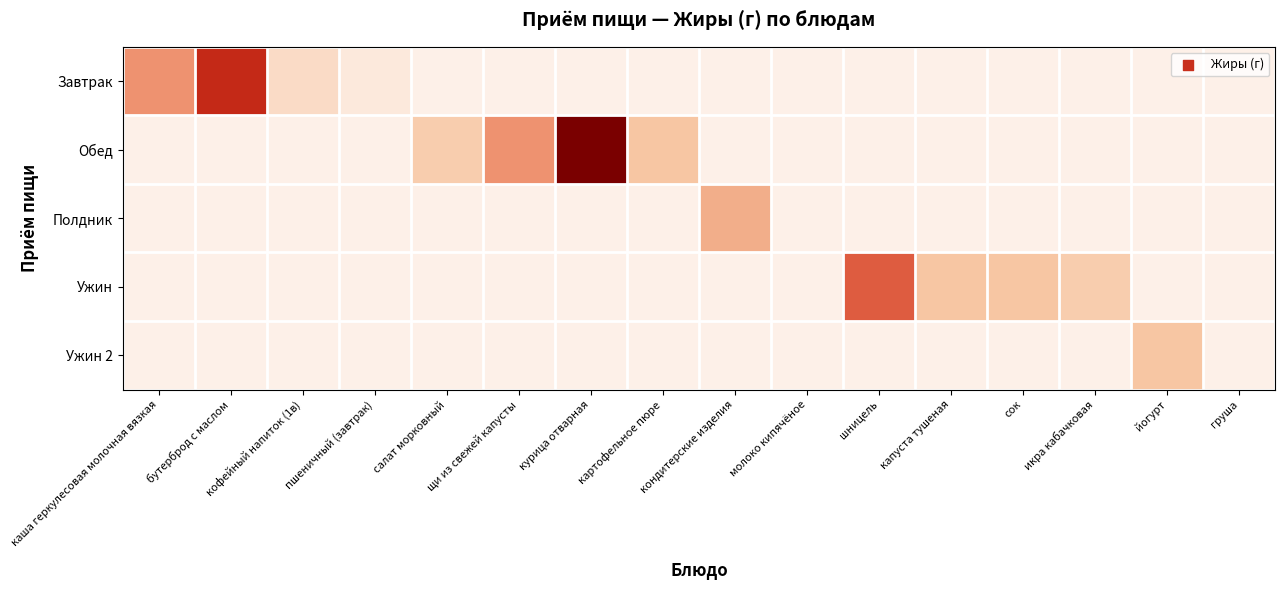

Reading left to right, list all the values displayed in this chart.

Завтрак: каша геркулесовая молочная вязкая=10	бутерброд с маслом=18	кофейный напиток (1в)=3	пшеничный (завтрак)=1	салат морковный=0	щи из свежей капусты=0	курица отварная=0	картофельное пюре=0	кондитерские изделия=0	молоко кипячёное=0	шницель=0	капуста тушеная=0	сок=0	икра кабачковая=0	йогурт=0	груша=0
Обед: каша геркулесовая молочная вязкая=0	бутерброд с маслом=0	кофейный напиток (1в)=0	пшеничный (завтрак)=0	салат морковный=5	щи из свежей капусты=10	курица отварная=25	картофельное пюре=6	кондитерские изделия=0	молоко кипячёное=0	шницель=0	капуста тушеная=0	сок=0	икра кабачковая=0	йогурт=0	груша=0
Полдник: каша геркулесовая молочная вязкая=0	бутерброд с маслом=0	кофейный напиток (1в)=0	пшеничный (завтрак)=0	салат морковный=0	щи из свежей капусты=0	курица отварная=0	картофельное пюре=0	кондитерские изделия=8	молоко кипячёное=0	шницель=0	капуста тушеная=0	сок=0	икра кабачковая=0	йогурт=0	груша=0
Ужин: каша геркулесовая молочная вязкая=0	бутерброд с маслом=0	кофейный напиток (1в)=0	пшеничный (завтрак)=0	салат морковный=0	щи из свежей капусты=0	курица отварная=0	картофельное пюре=0	кондитерские изделия=0	молоко кипячёное=0	шницель=14	капуста тушеная=6	сок=6	икра кабачковая=5	йогурт=0	груша=0
Ужин 2: каша геркулесовая молочная вязкая=0	бутерброд с маслом=0	кофейный напиток (1в)=0	пшеничный (завтрак)=0	салат морковный=0	щи из свежей капусты=0	курица отварная=0	картофельное пюре=0	кондитерские изделия=0	молоко кипячёное=0	шницель=0	капуста тушеная=0	сок=0	икра кабачковая=0	йогурт=6	груша=0